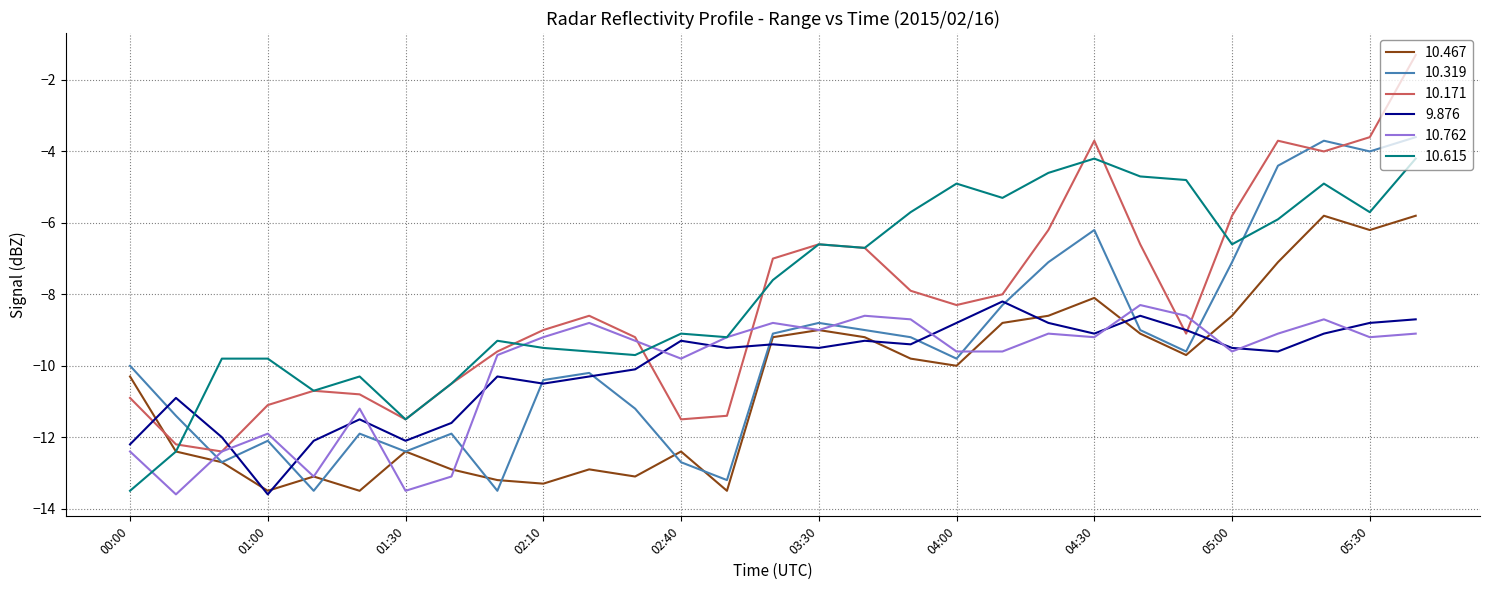

At how many categories does at least one series exceed -8?

15